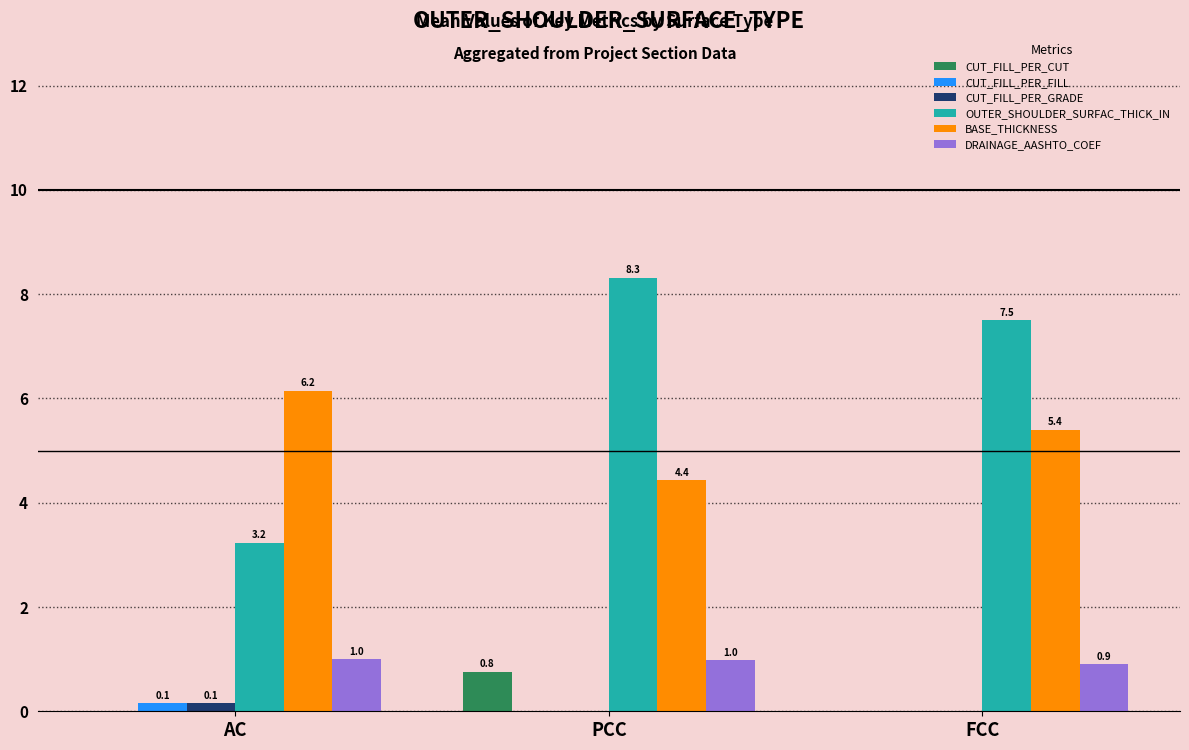

Which category has the highest value across all series?

PCC